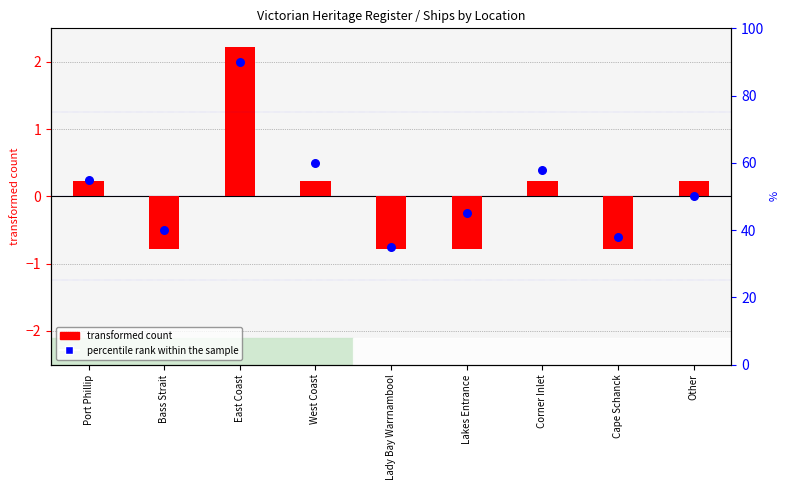

Which series reaches the maximum Y coordinate?

percentile rank within the sample